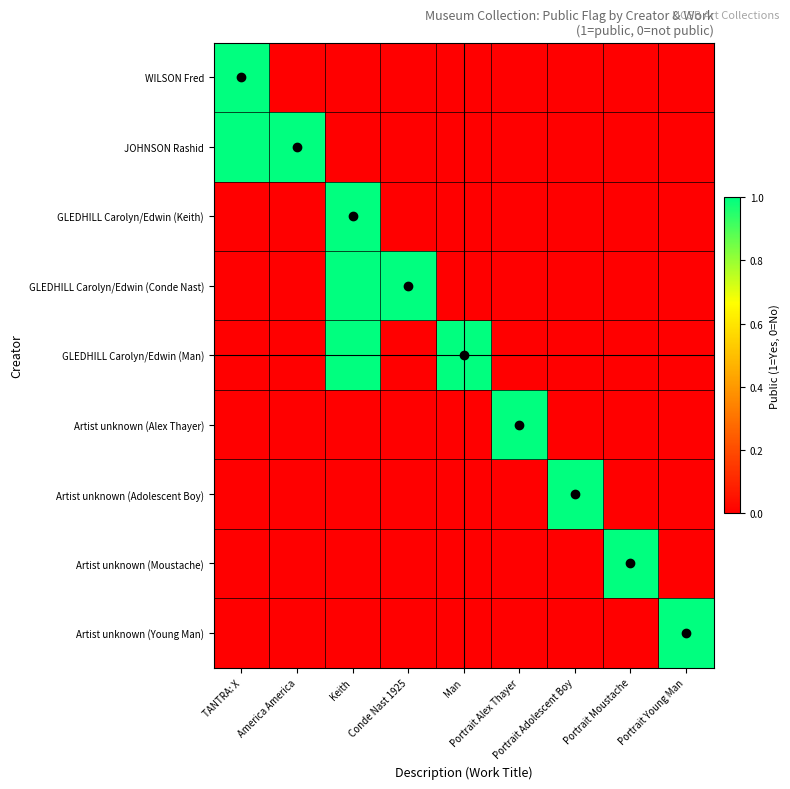

At which category is the sum across all series the highest?

Keith